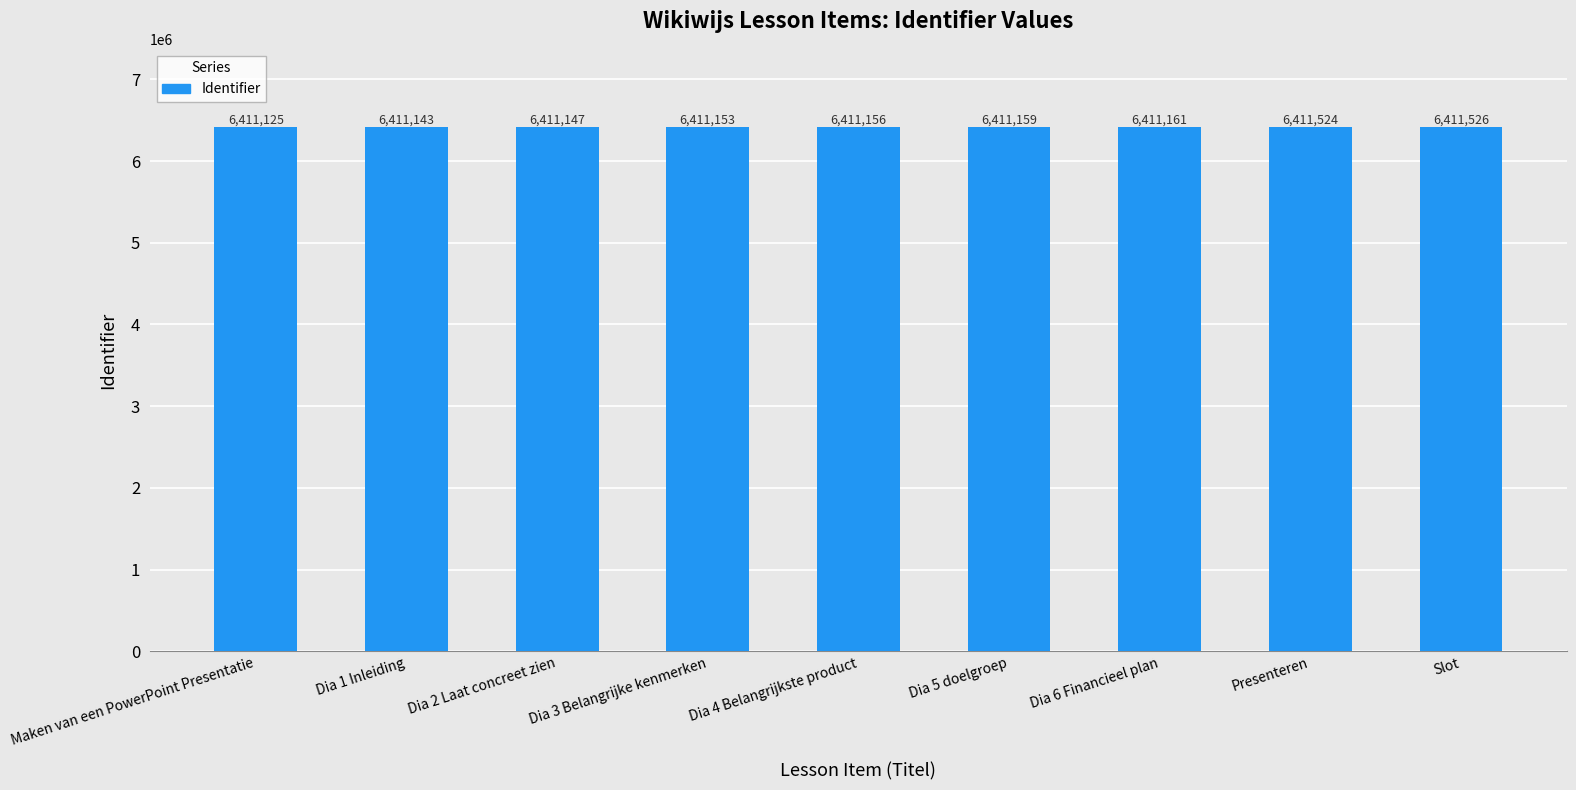

What is the minimum value shown in the chart?

6411125